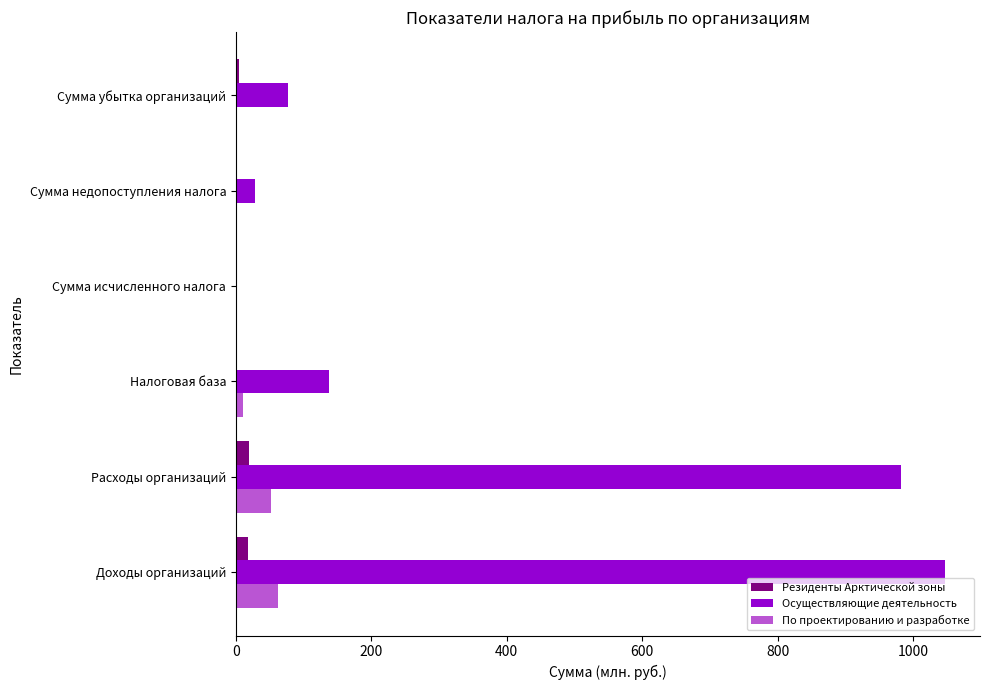

True or false: Осуществляющие деятельность has a value of 76.3 at Сумма убытка организаций.

True